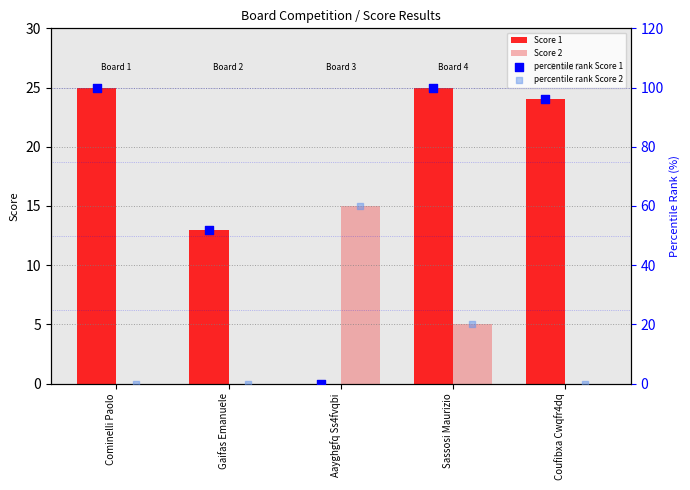

Is the value of Score 2 at Aayghgfq Ss4fvqbi greater than the value of Score 1 at Sassosi Maurizio?

No